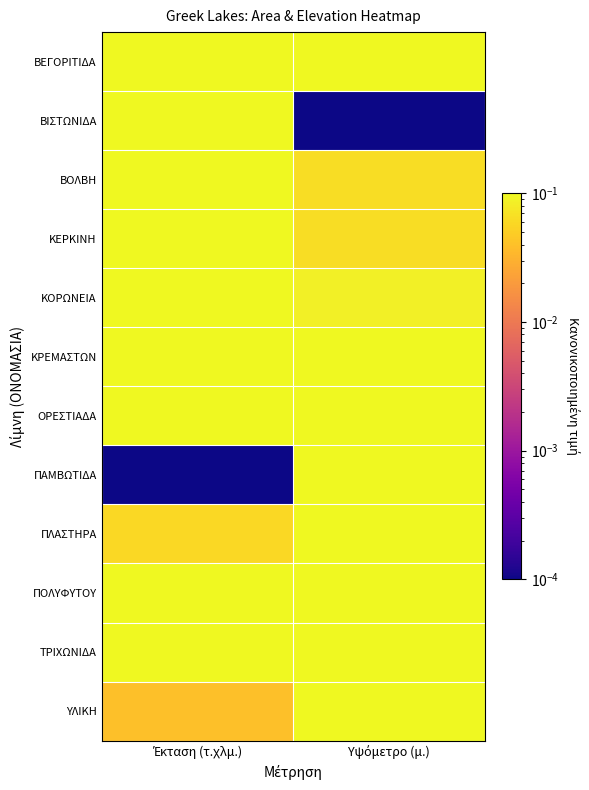

Reading right to left, list all the values displayed in this chart.

ΒΕΓΟΡΙΤΙΔΑ: Υψόμετρο (μ.)=0.7	Έκταση (τ.χλμ.)=0.4
ΒΙΣΤΩΝΙΔΑ: Υψόμετρο (μ.)=0.0	Έκταση (τ.χλμ.)=0.3
ΒΟΛΒΗ: Υψόμετρο (μ.)=0.1	Έκταση (τ.χλμ.)=0.7
ΚΕΡΚΙΝΗ: Υψόμετρο (μ.)=0.1	Έκταση (τ.χλμ.)=0.4
ΚΟΡΩΝΕΙΑ: Υψόμετρο (μ.)=0.1	Έκταση (τ.χλμ.)=0.4
ΚΡΕΜΑΣΤΩΝ: Υψόμετρο (μ.)=0.3	Έκταση (τ.χλμ.)=0.8
ΟΡΕΣΤΙΑΔΑ: Υψόμετρο (μ.)=0.8	Έκταση (τ.χλμ.)=0.1
ΠΑΜΒΩΤΙΔΑ: Υψόμετρο (μ.)=0.6	Έκταση (τ.χλμ.)=0.0
ΠΛΑΣΤΗΡΑ: Υψόμετρο (μ.)=1.0	Έκταση (τ.χλμ.)=0.1
ΠΟΛΥΦΥΤΟΥ: Υψόμετρο (μ.)=0.4	Έκταση (τ.χλμ.)=0.4
ΤΡΙΧΩΝΙΔΑ: Υψόμετρο (μ.)=0.5	Έκταση (τ.χλμ.)=1.0
ΥΛΙΚΗ: Υψόμετρο (μ.)=0.1	Έκταση (τ.χλμ.)=0.0